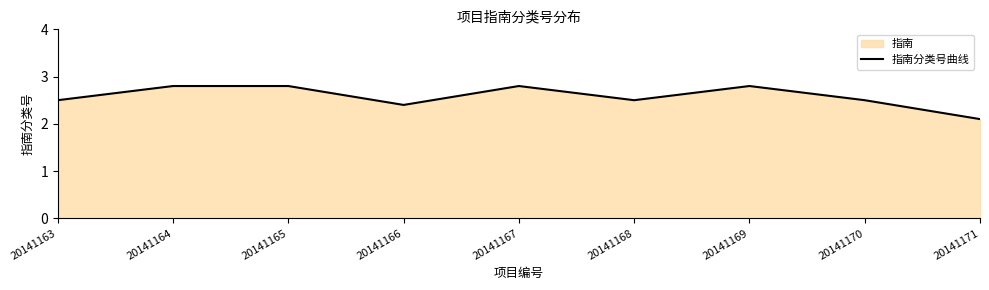

What is the ratio of the value at 20141164 to the value at 20141169?

1.0